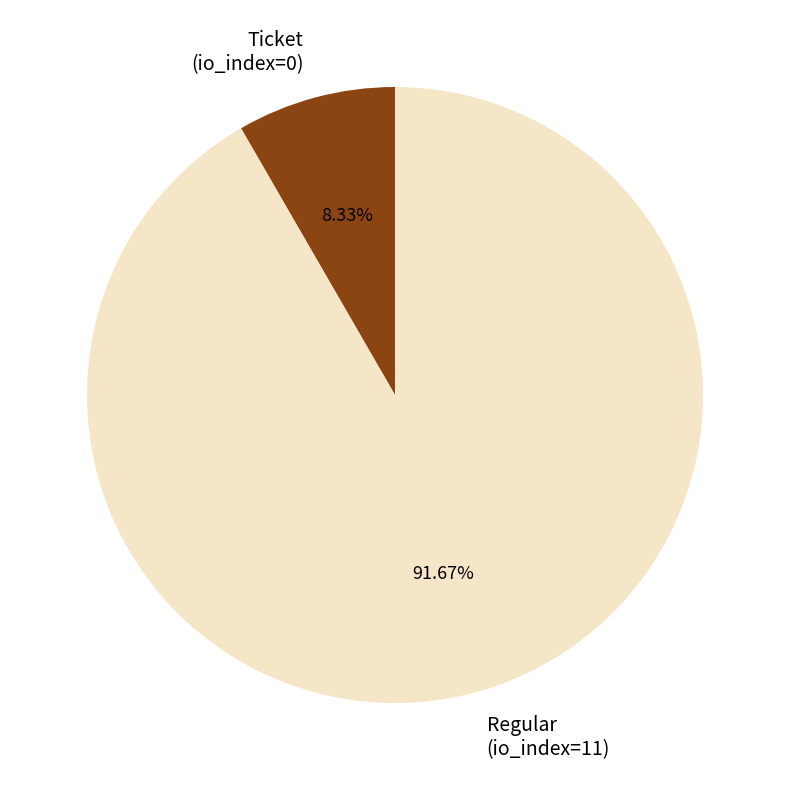

Which slice is the smallest?

Ticket (io_index=0)